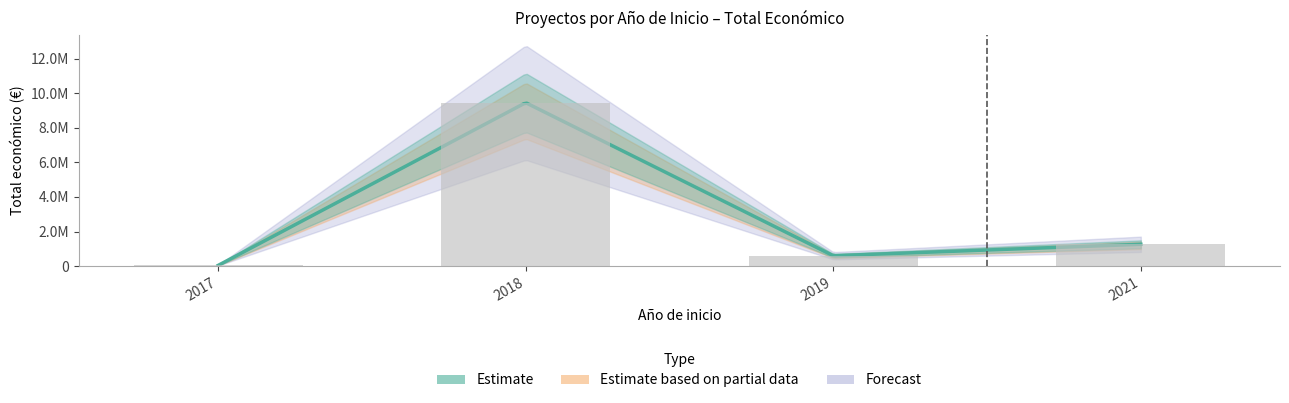

What is the sum of all values?

11356048